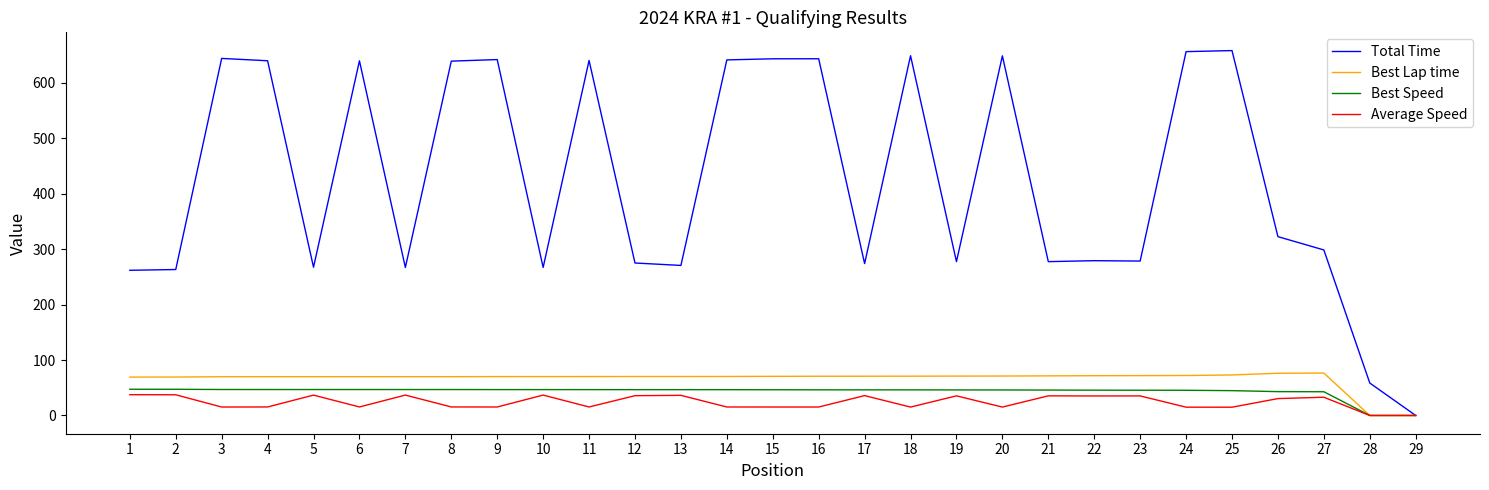

What is the sum of all Best Speed values?

1245.6